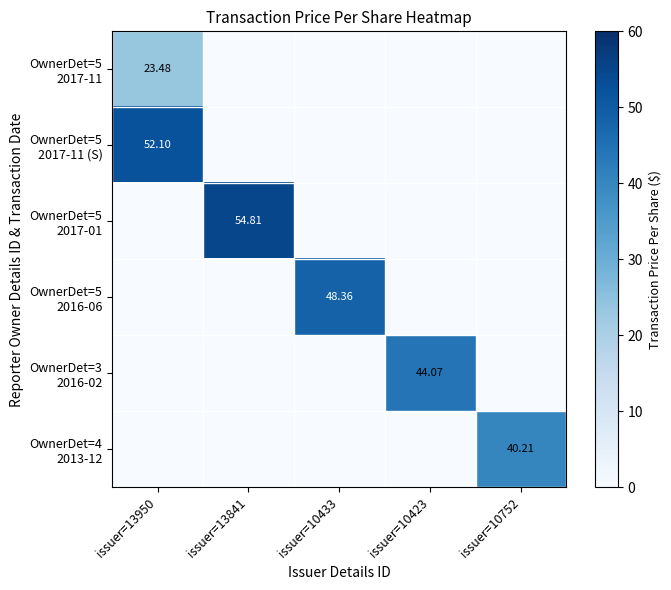

How many distinct data groups are displayed?

6